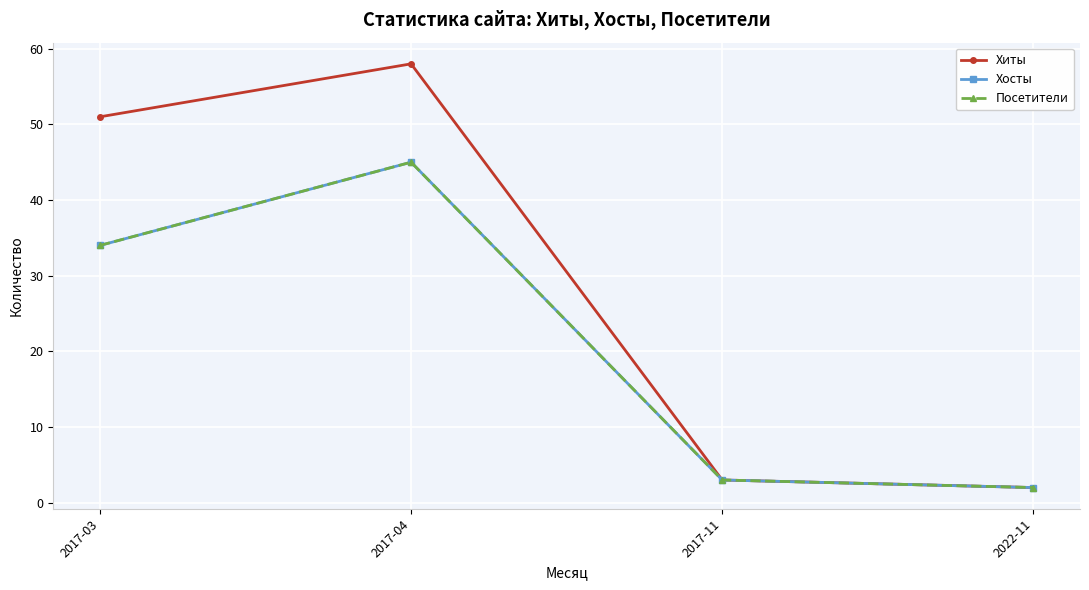

At which category is the sum across all series the highest?

2017-04